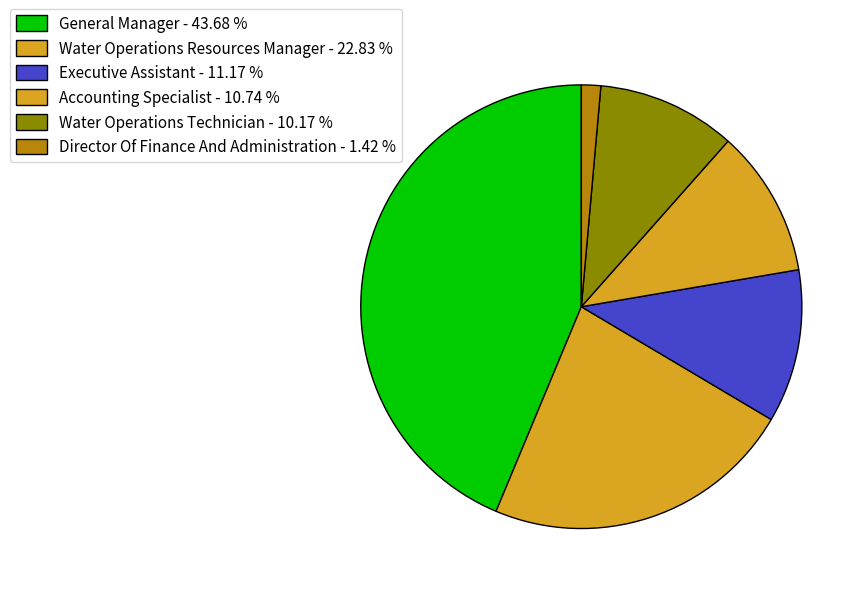

Approximately how many times larger is the value at Water Operations Resources Manager compared to General Manager?

0.5